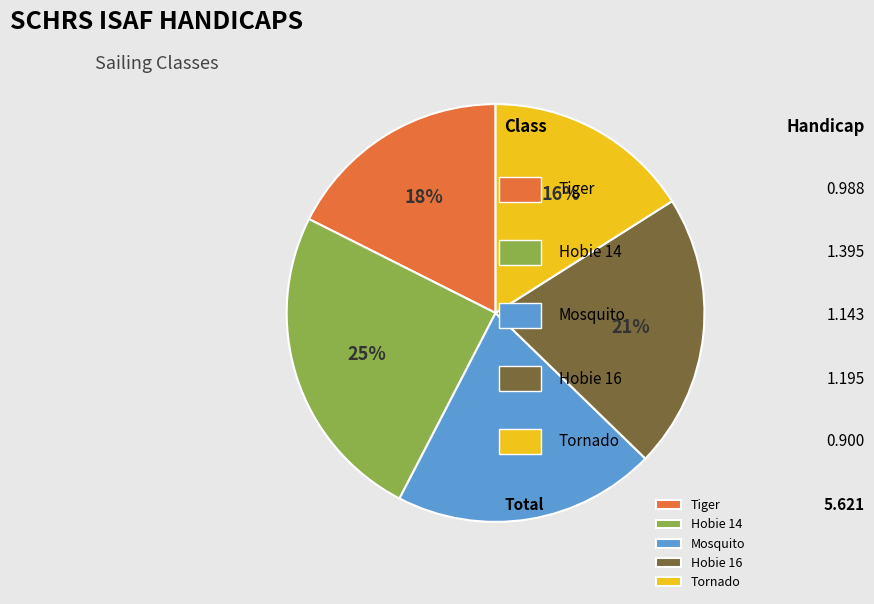

Which category has the biggest portion of the pie?

Hobie 14